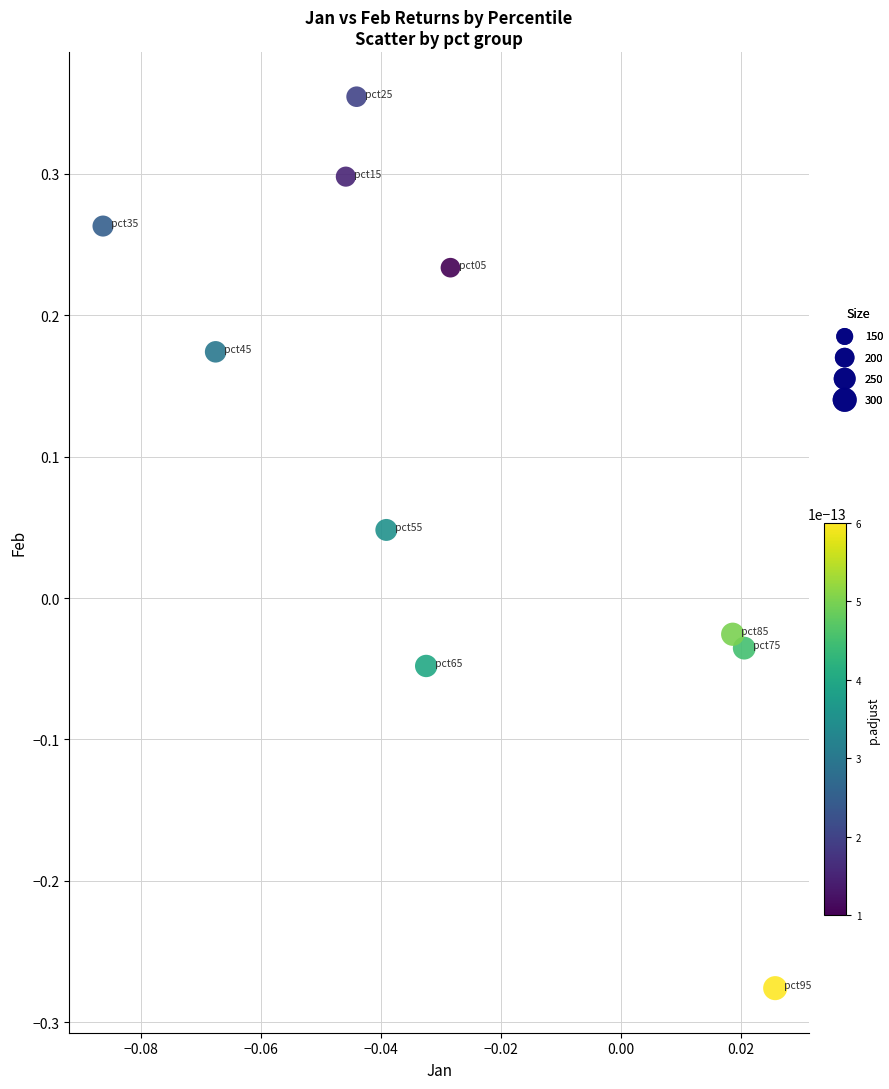

What is the range of Y values (max minus min)?

0.6